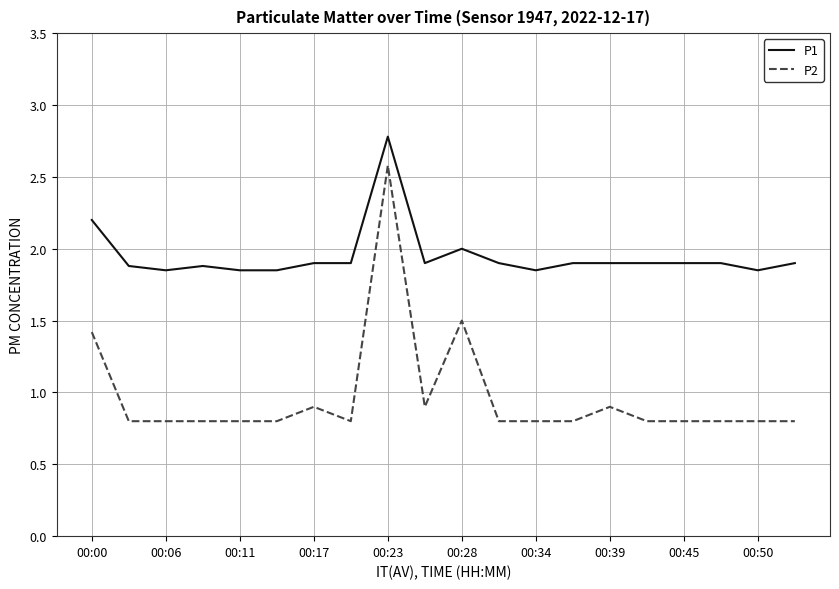

What is the maximum value for P2?

2.6